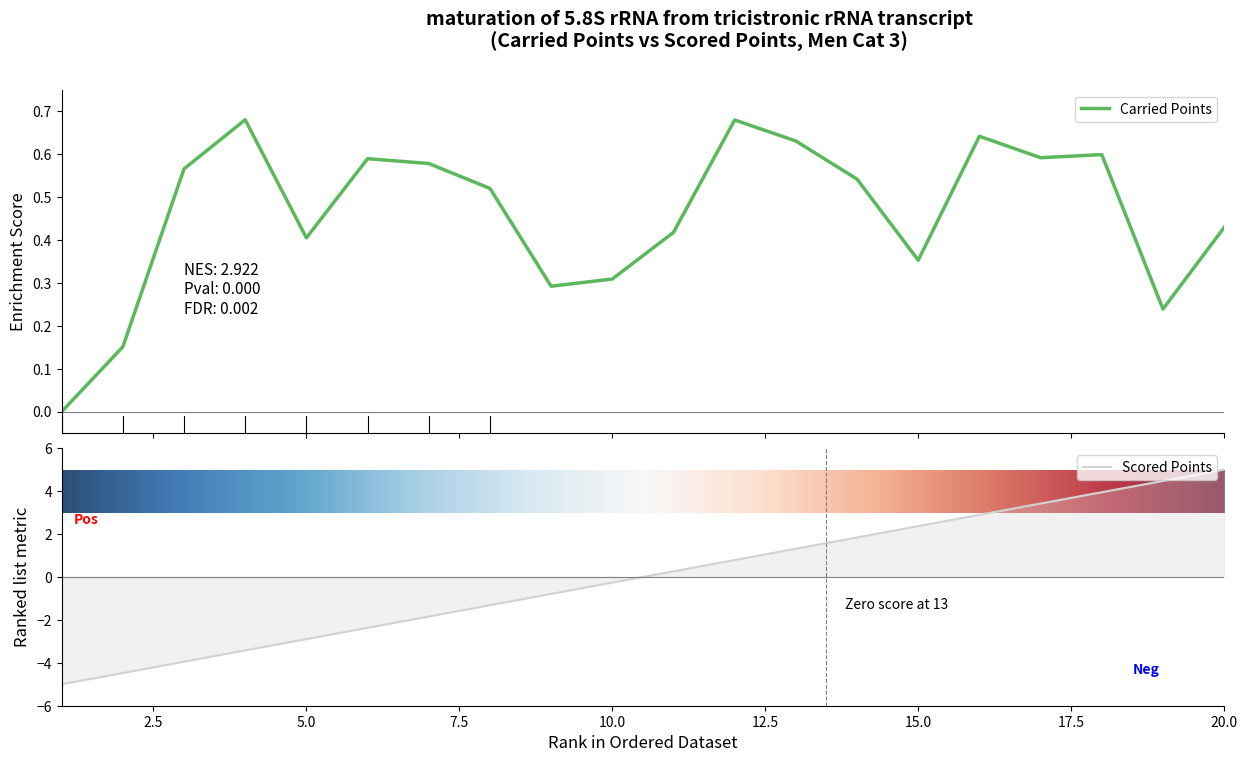

What is the value of the Carried Points point at the 17th from the left?

0.6